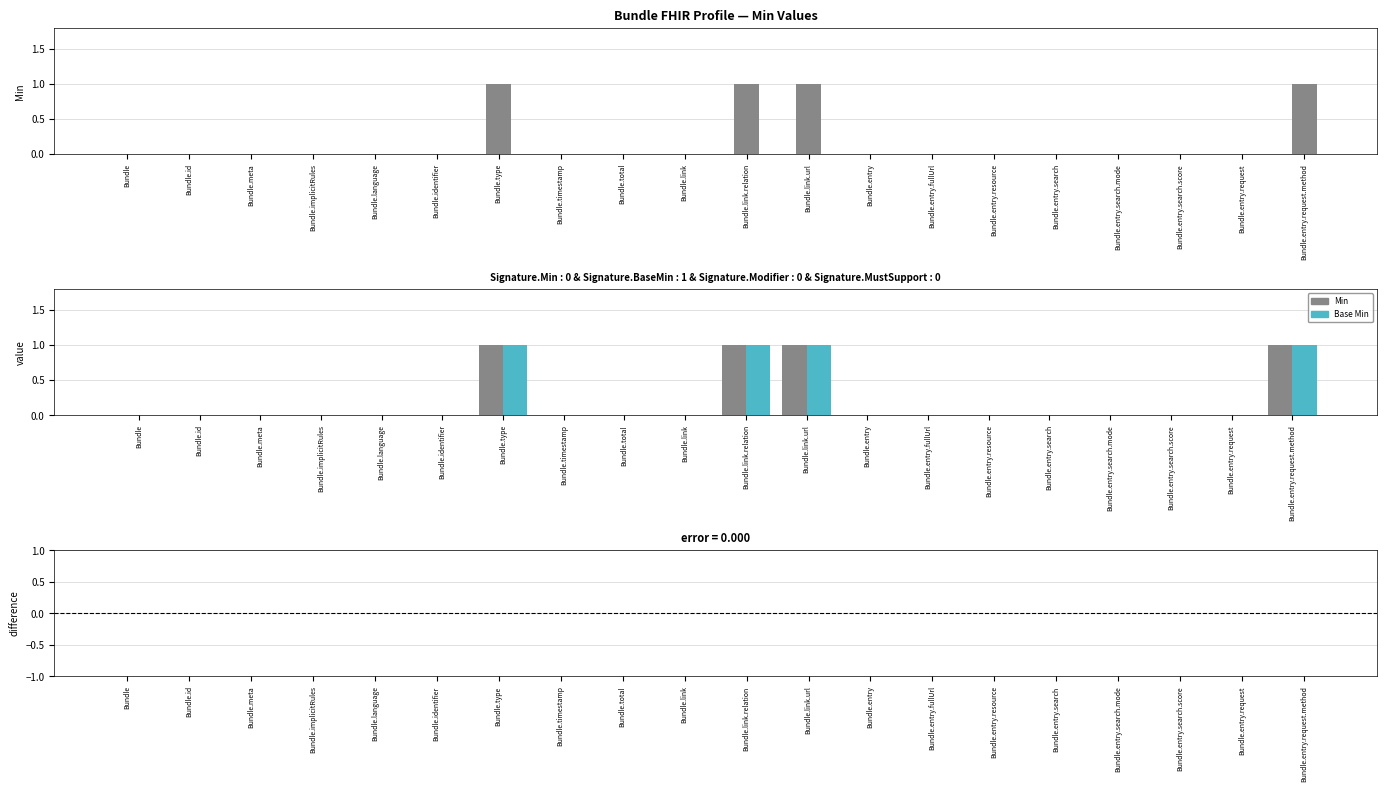

What position from the left is Bundle.type?

7